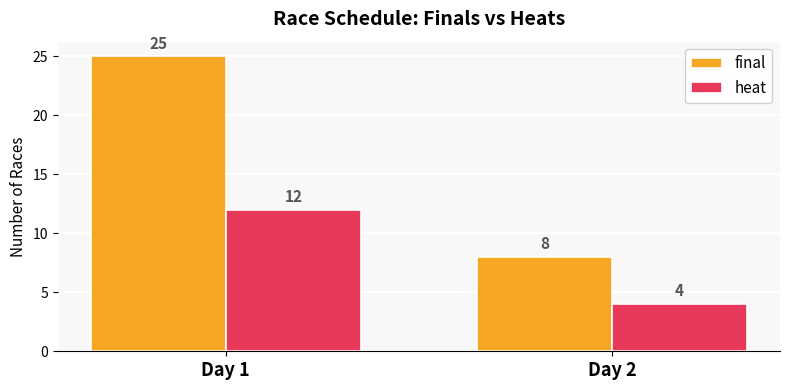

What is the difference between the highest and lowest values at Day 1?

13